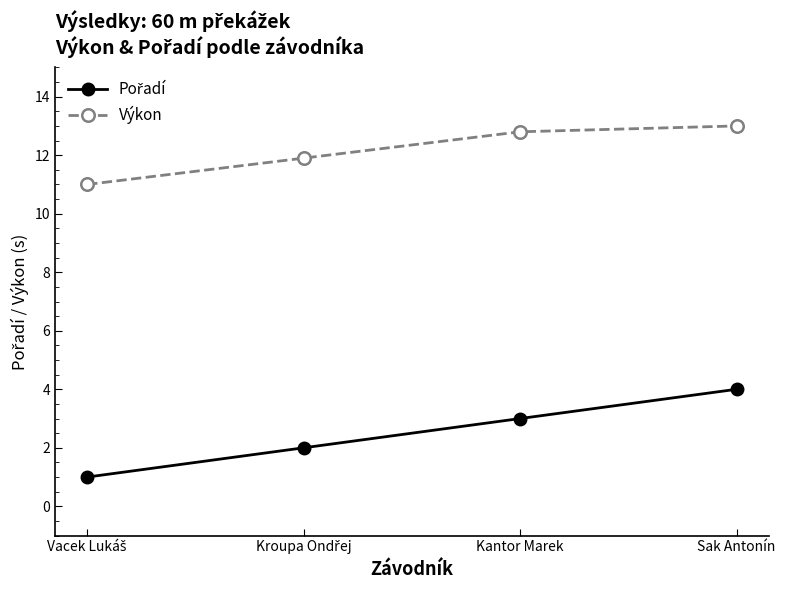

What position from the left is Sak Antonín?

4